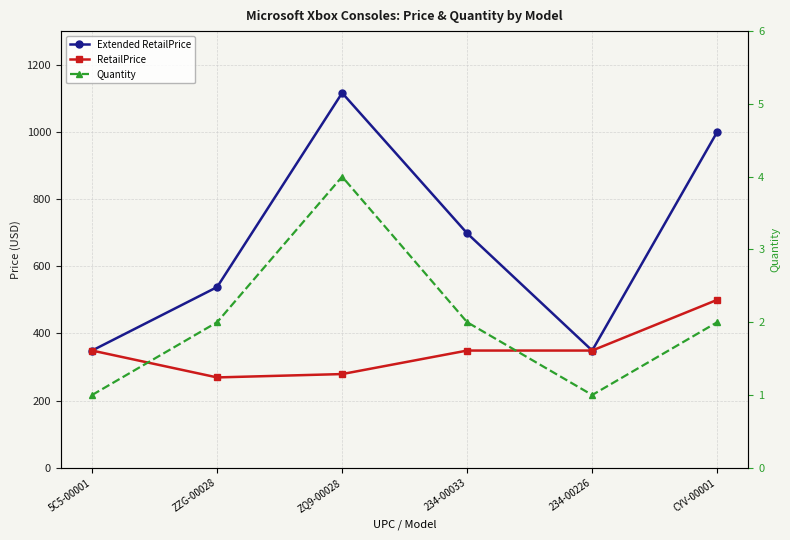

What is the total value across all series at 234-00033?

1049.0